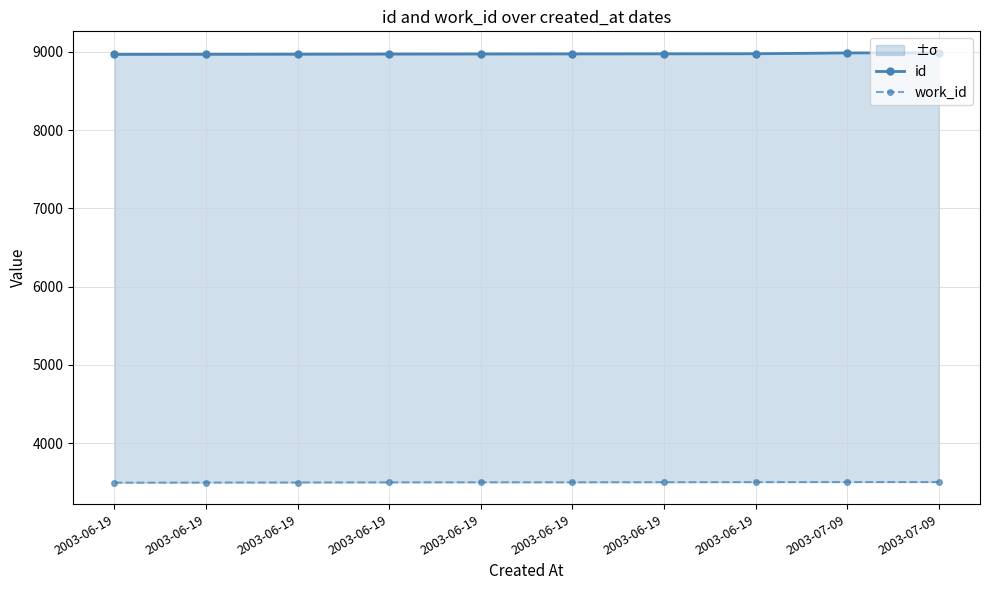

Between 2003-06-19 and 2003-06-19, which is larger?

2003-06-19